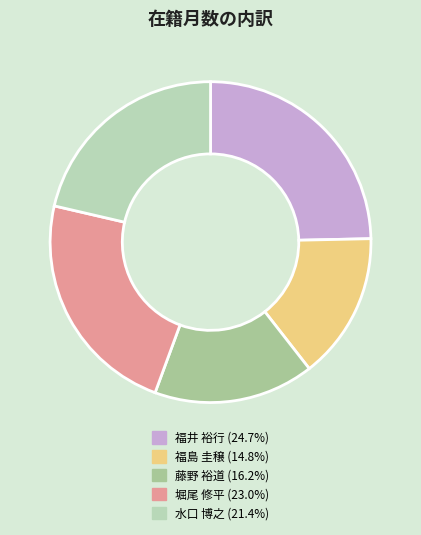

How many slices are in this pie chart?

5